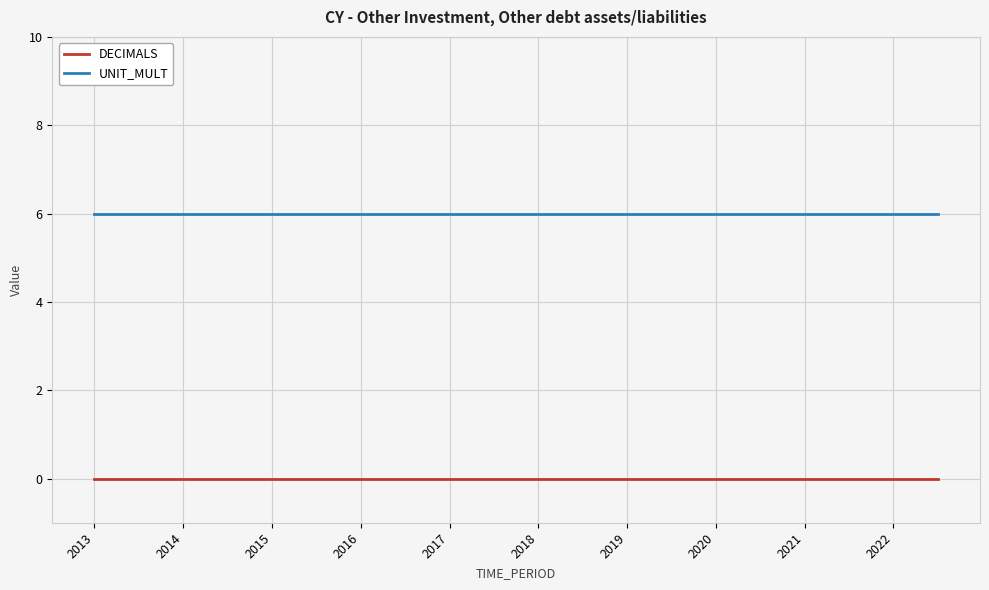

Which series has the largest total across all categories?

UNIT_MULT